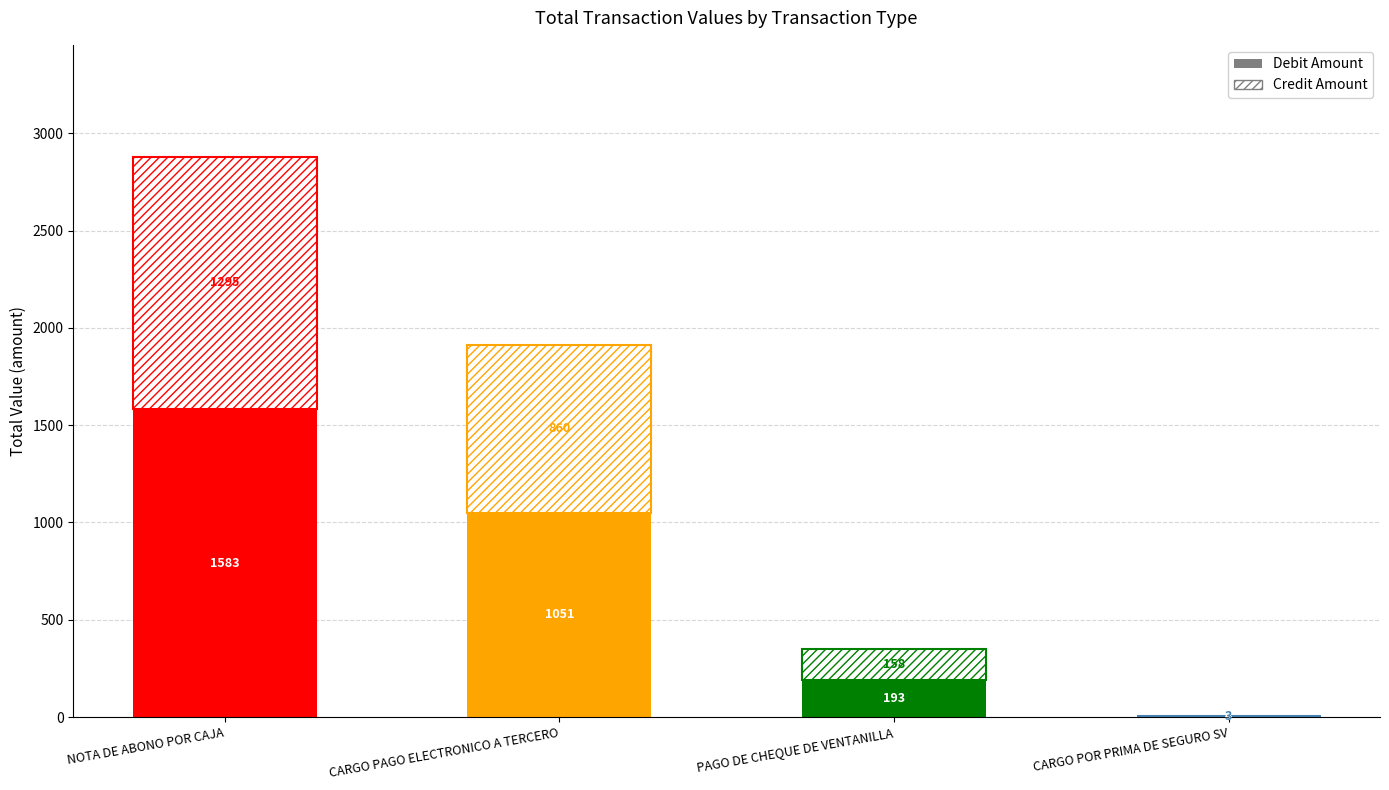

The Debit Amount series shows 454.2 at CARGO PAGO ELECTRONICO A TERCERO. True or false?

False